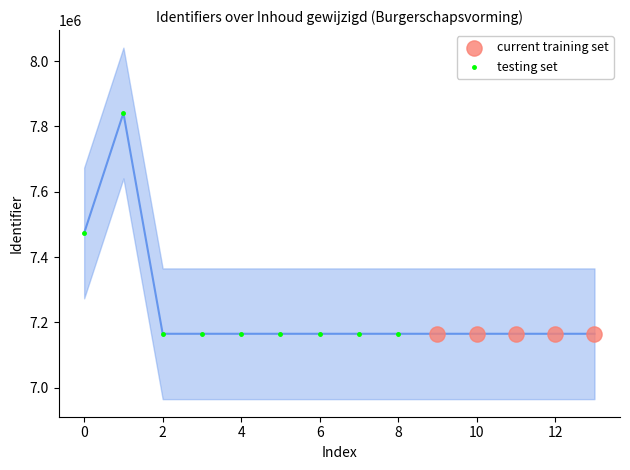

What are all the series names shown in the legend?

current training set, testing set